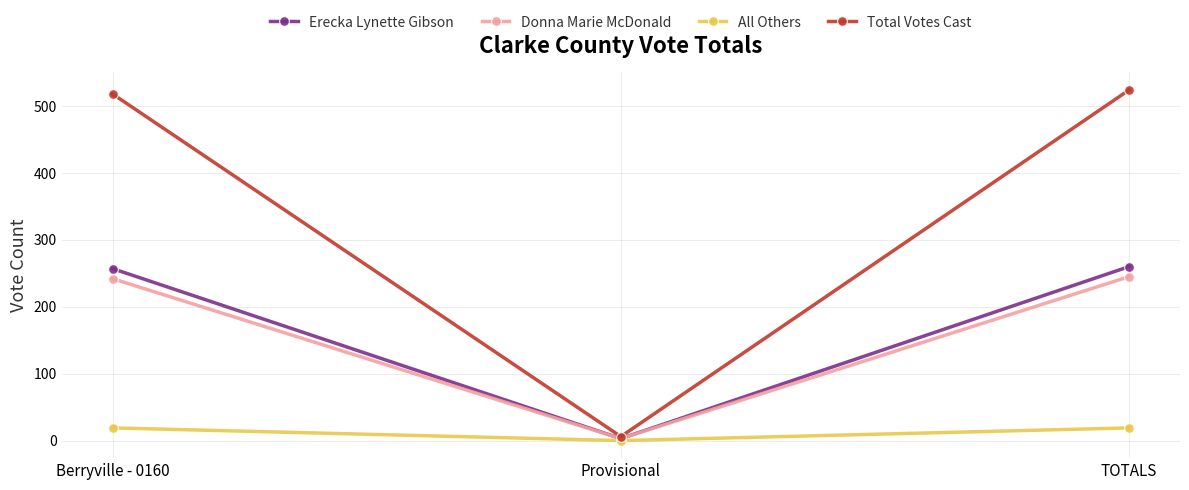

Reading right to left, list all the values displayed in this chart.

Erecka Lynette Gibson: TOTALS=260	Provisional=3	Berryville - 0160=257
Donna Marie McDonald: TOTALS=245	Provisional=3	Berryville - 0160=242
All Others: TOTALS=19	Provisional=0	Berryville - 0160=19
Total Votes Cast: TOTALS=524	Provisional=6	Berryville - 0160=518